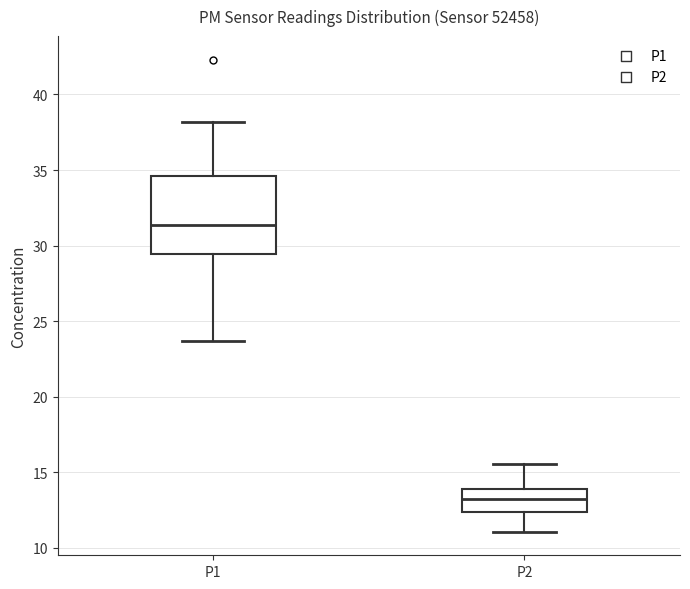

Where does the upper whisker of the box for P2 end on the y-axis? The values are not printed on the chart, so give them approximately, as read against the axis.

15.5